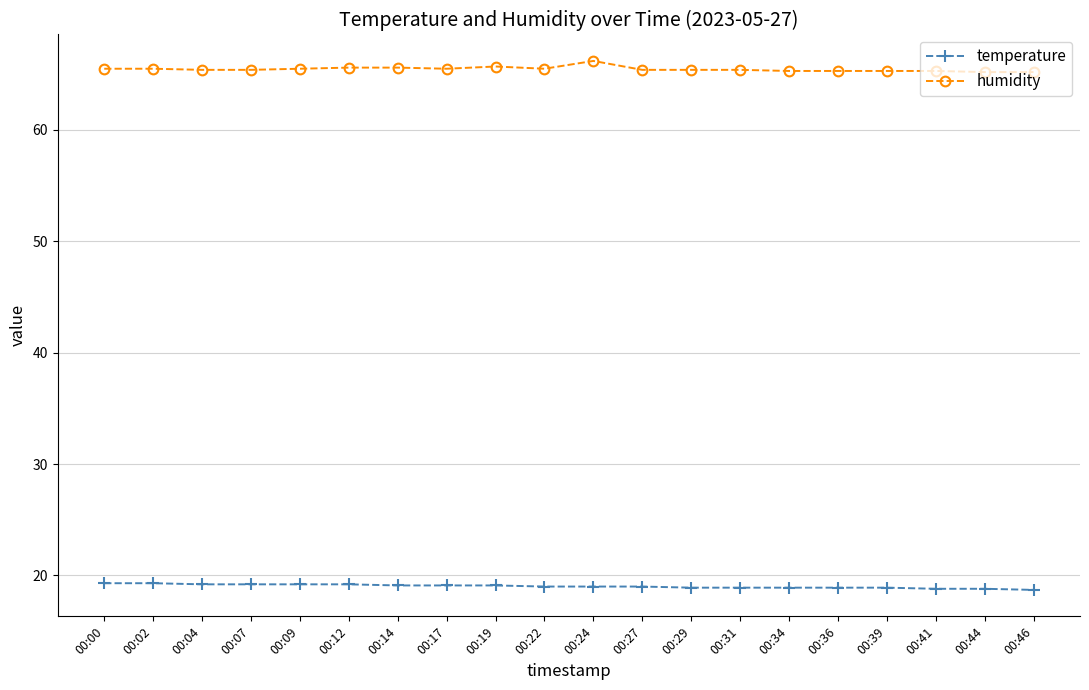

True or false: humidity has a value of 65.3 at 00:39.

True